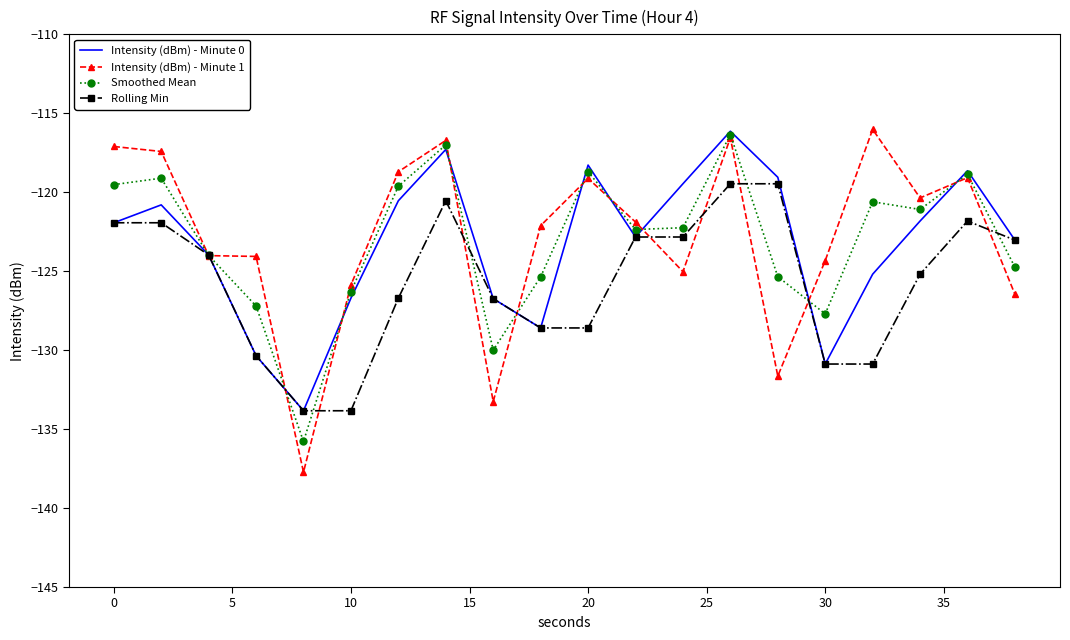

Which series has the largest range (max minus min)?

Intensity (dBm) - Minute 1